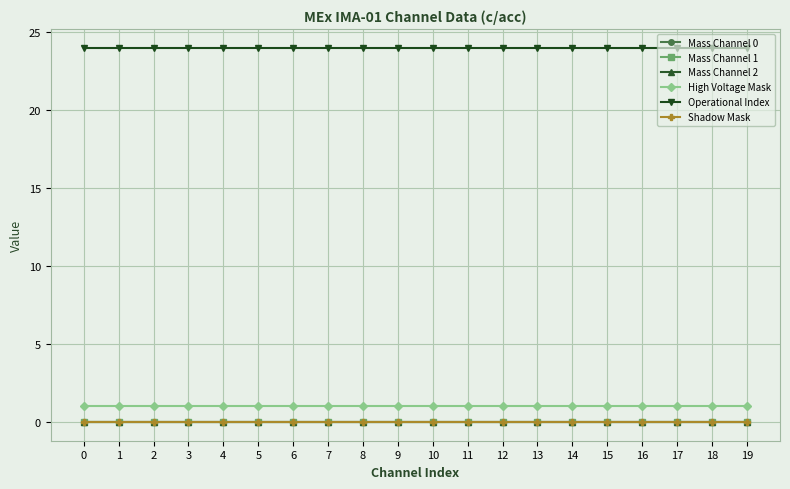

Is this an area chart (filled region under the line)?

No